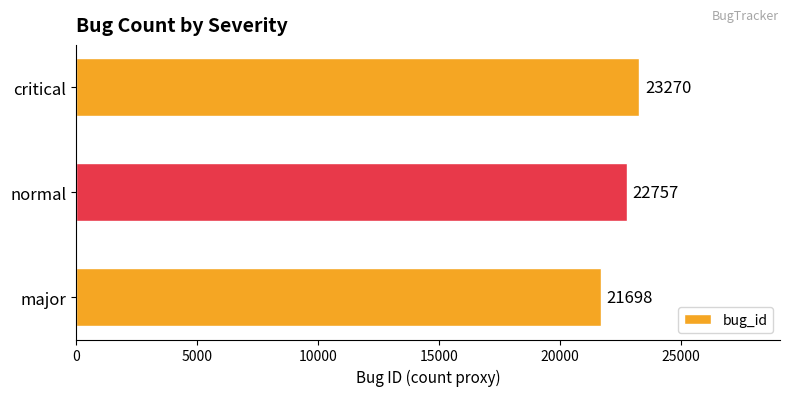

List the labels in order of value, largest first.

critical, normal, major